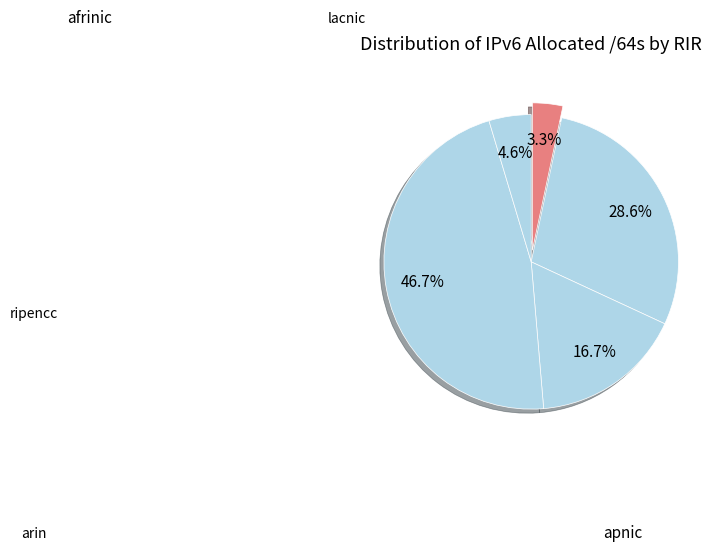

How many segments does this pie chart have?

5